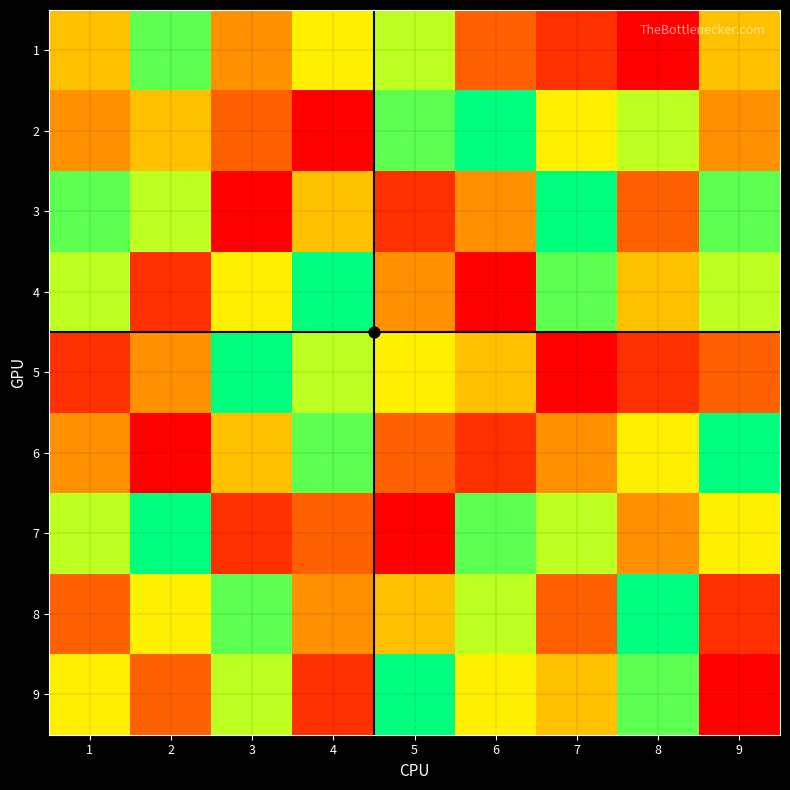

Rank the series by their maximum value, from lowest to highest.

1, 2, 3, 4, 5, 6, 7, 8, 9